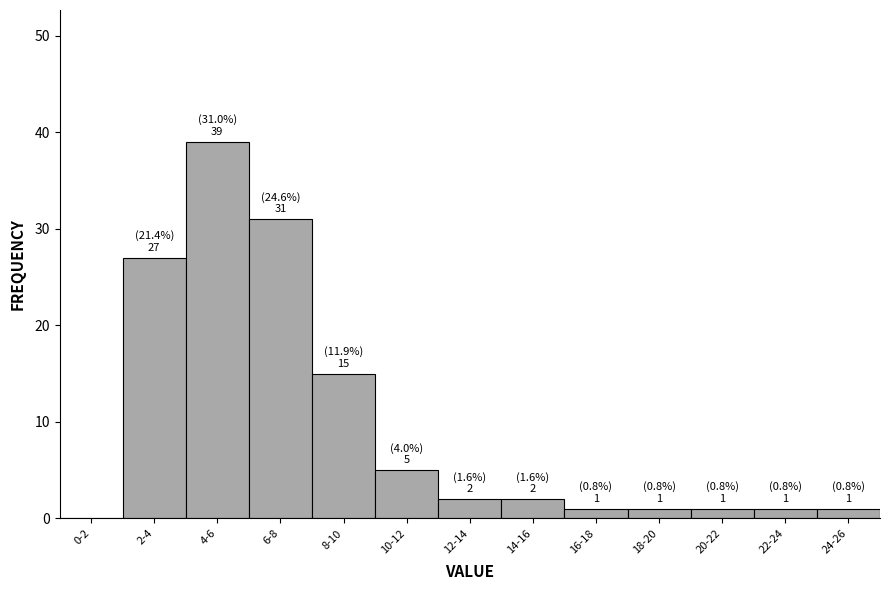

Reading left to right, list all the values displayed in this chart.

0-2=0	2-4=27	4-6=39	6-8=31	8-10=15	10-12=5	12-14=2	14-16=2	16-18=1	18-20=1	20-22=1	22-24=1	24-26=1